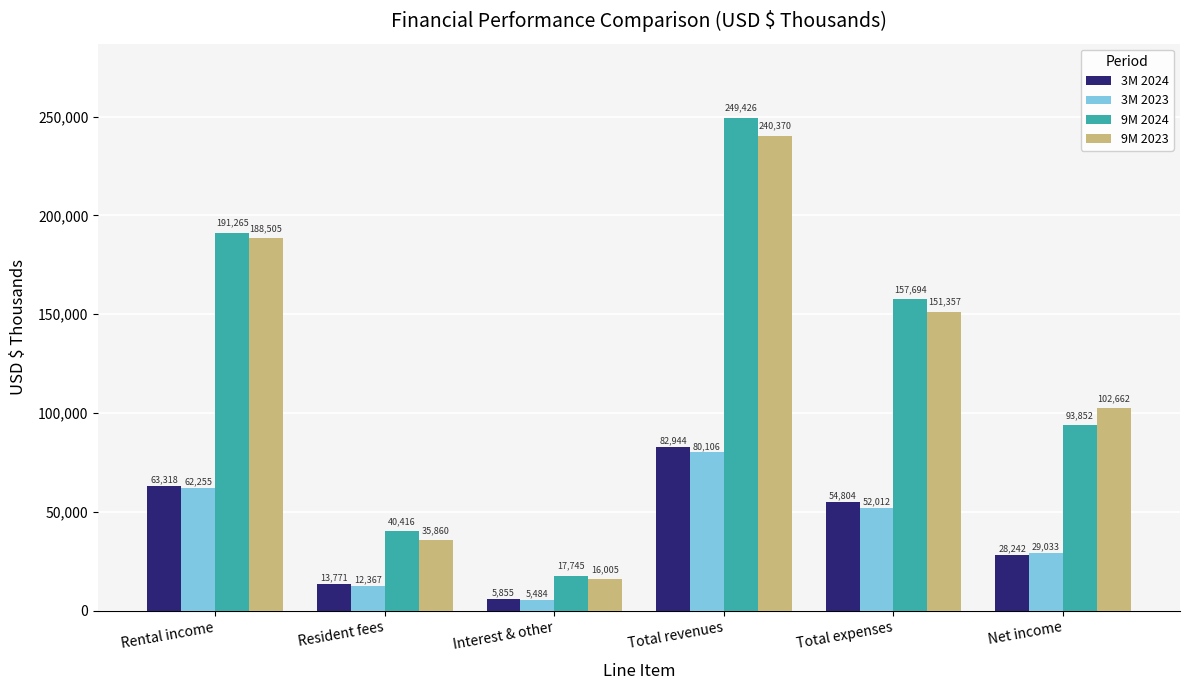

What is the maximum value for 9M 2023?

240370